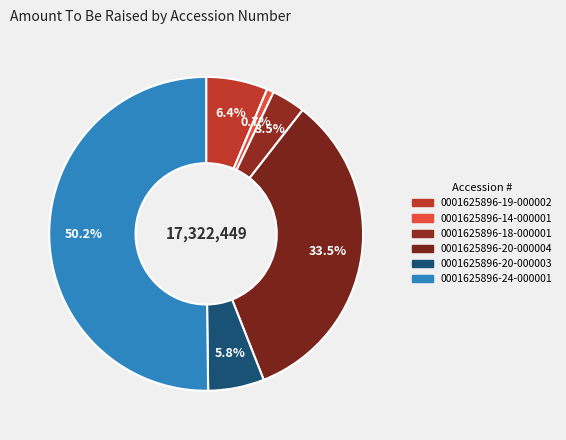

To the nearest percent, what is the combined percentage of 0001625896-20-000004 and 0001625896-14-000001?

34%